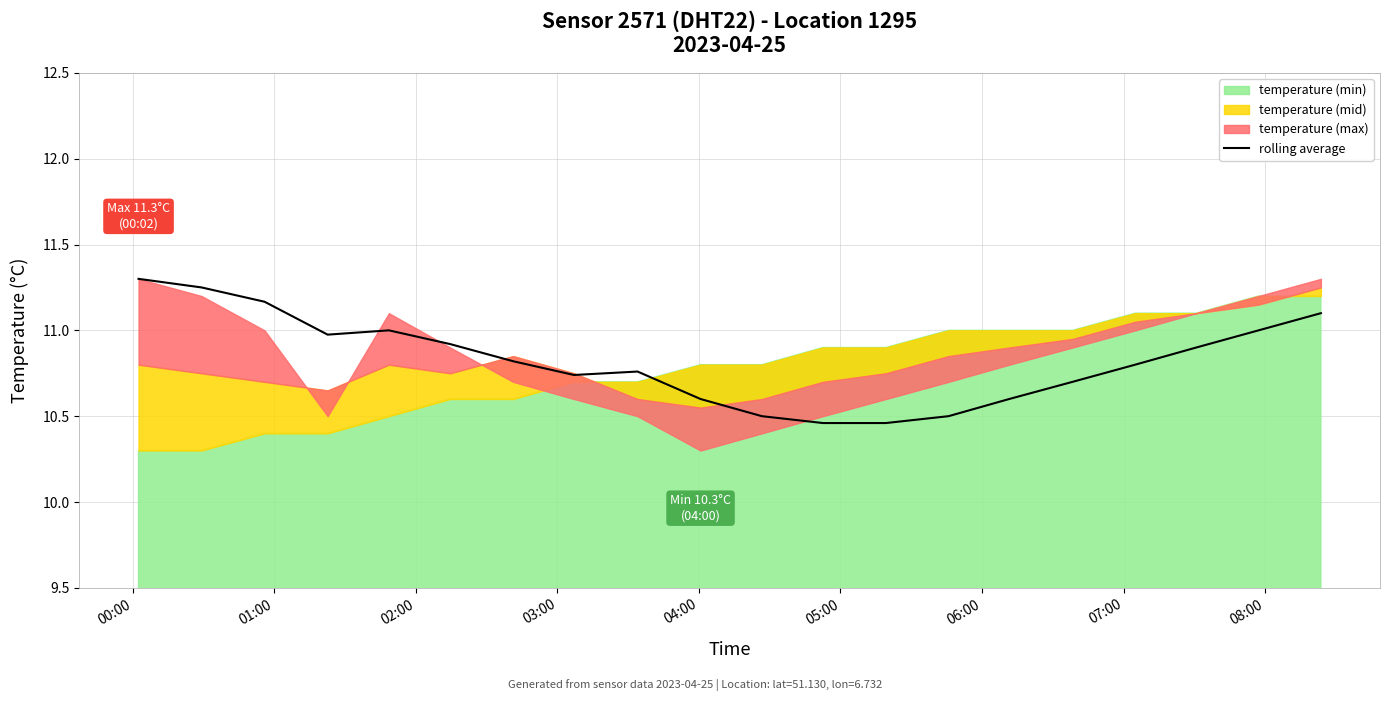

What is the average value?

10.8